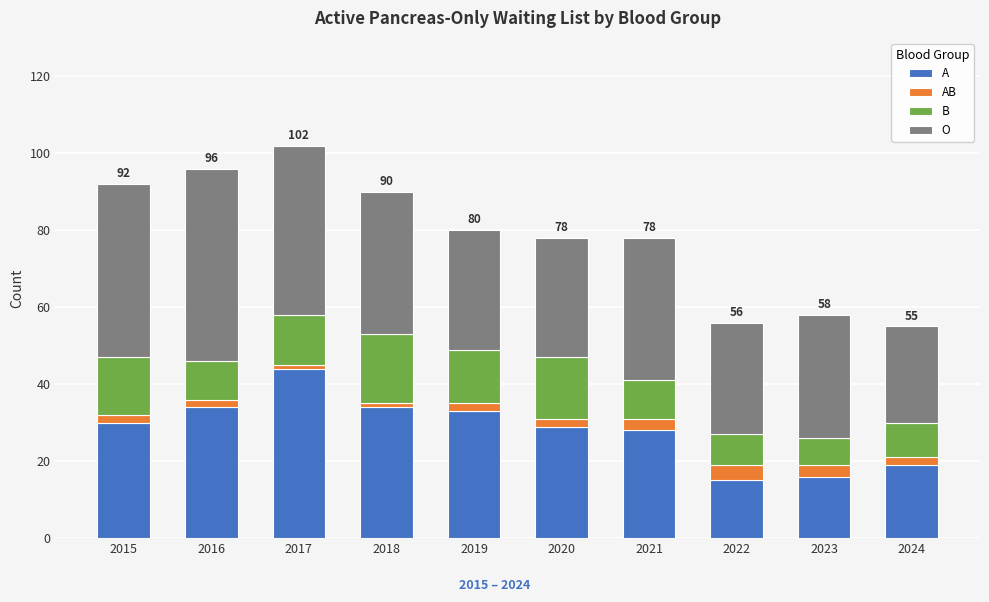

The value of A at 2023 is 16. True or false?

True